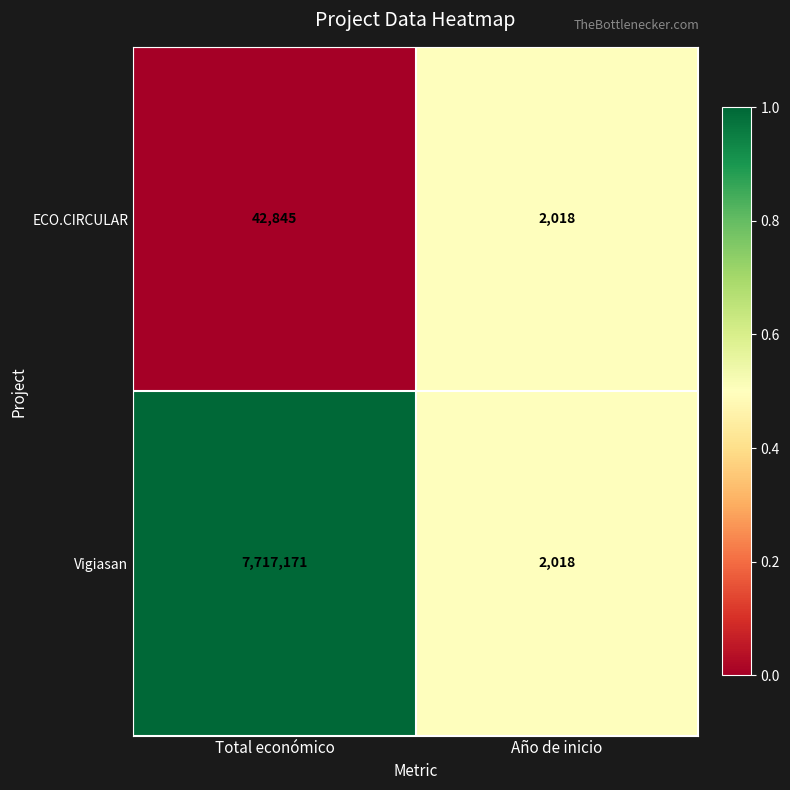

Which category has the highest value across all series?

Total económico